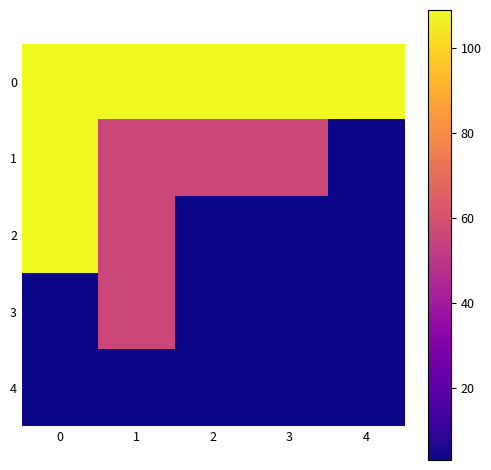

Between 1 and 3, which series saw the biggest shift?

row_2